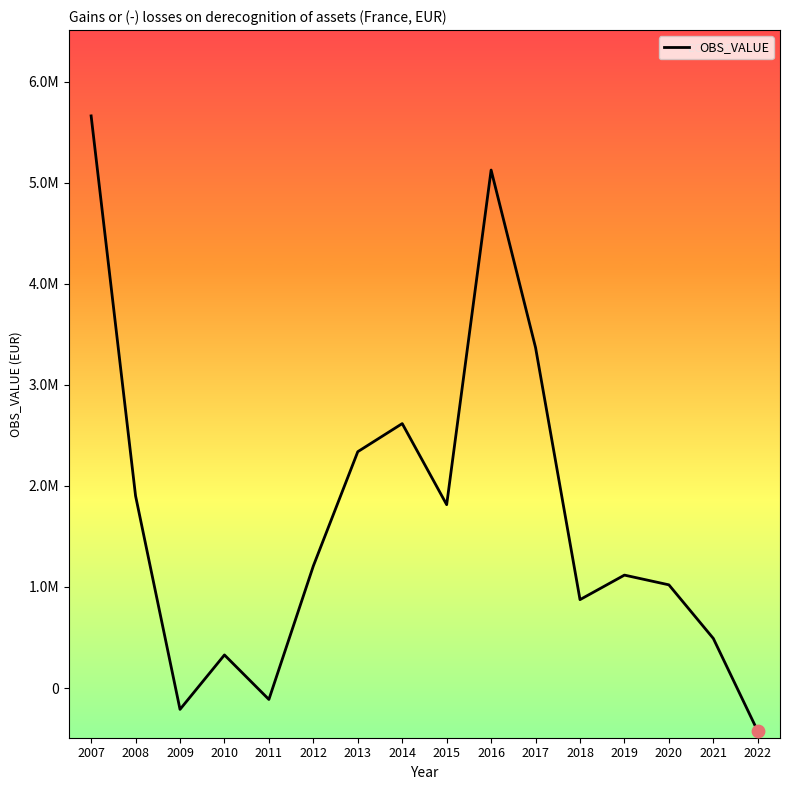

What is the change in value from 2016 to 2018?

-4251101